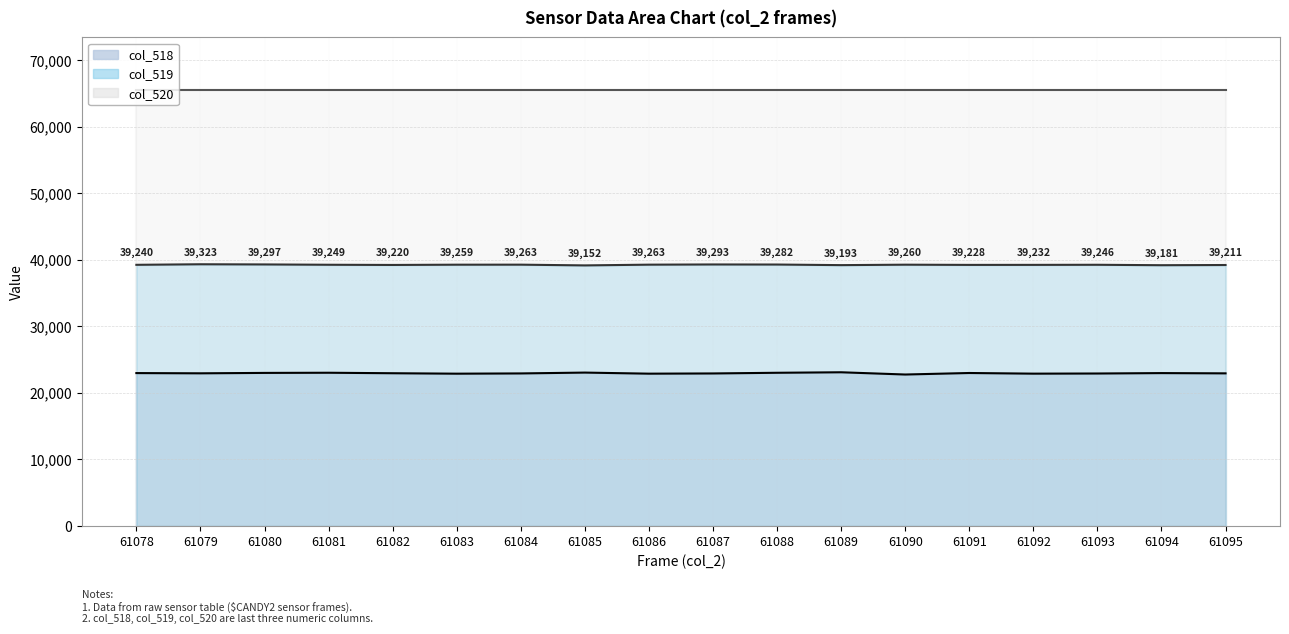

True or false: col_518 and col_519 intersect in this chart.

False